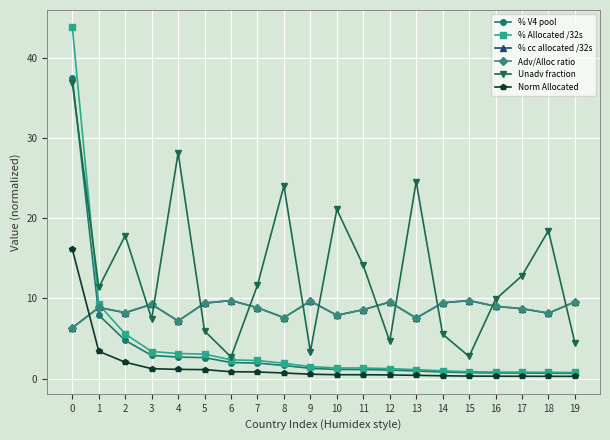

How many lines are shown in the chart?

6